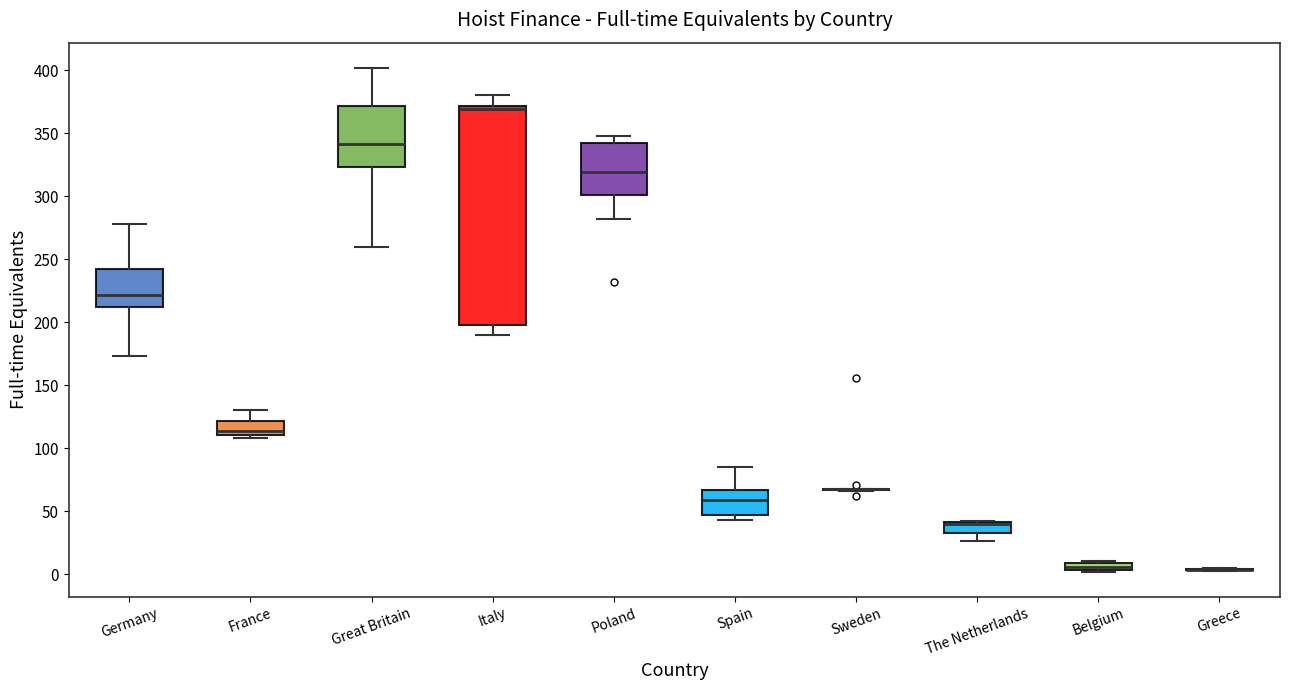

Where does the lower whisker of the box for Germany end on the y-axis? The values are not printed on the chart, so give them approximately, as read against the axis.

175